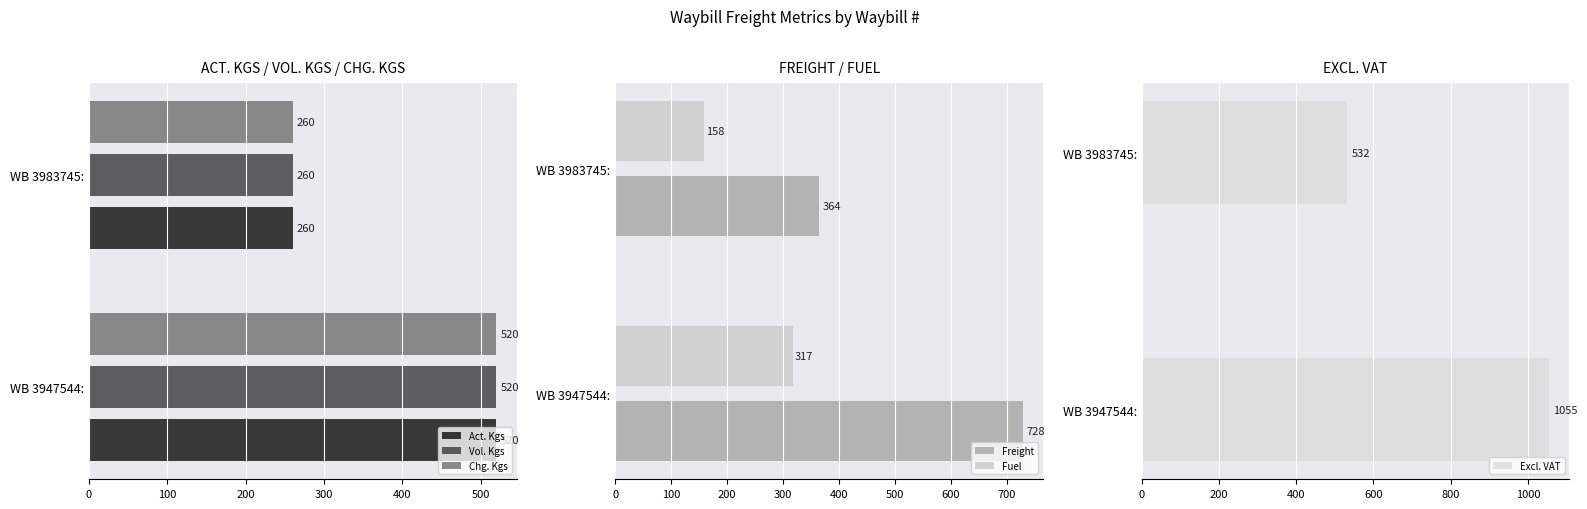

List the labels in order of Vol. Kgs value, smallest first.

WB 3983745:, WB 3947544: